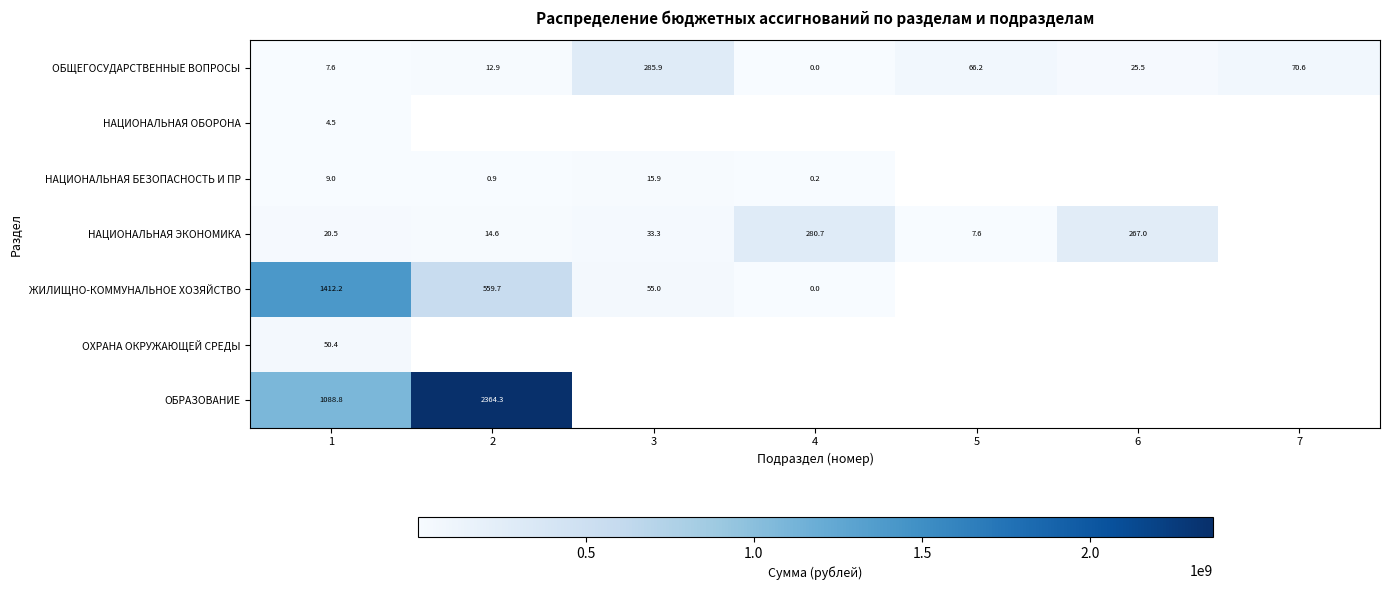

Between 3 and 4, which is larger?

3